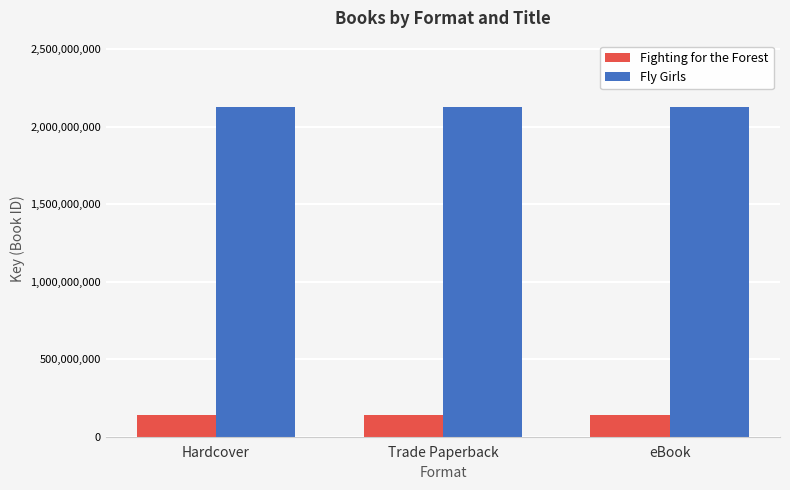

Which series has the largest total across all categories?

Fly Girls